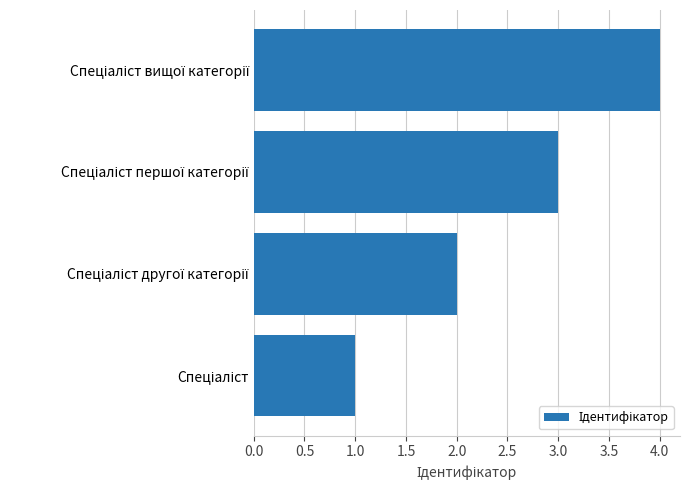

What is the sum of all values?

10